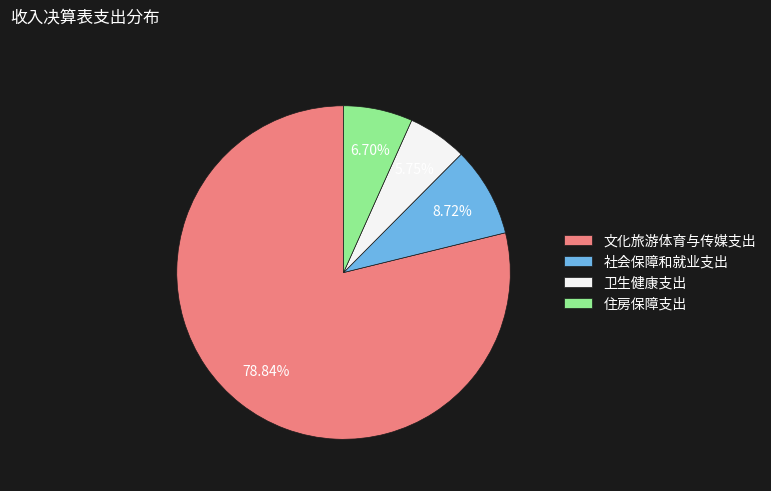

To the nearest percent, what is the combined percentage of 文化旅游体育与传媒支出 and 住房保障支出?

86%